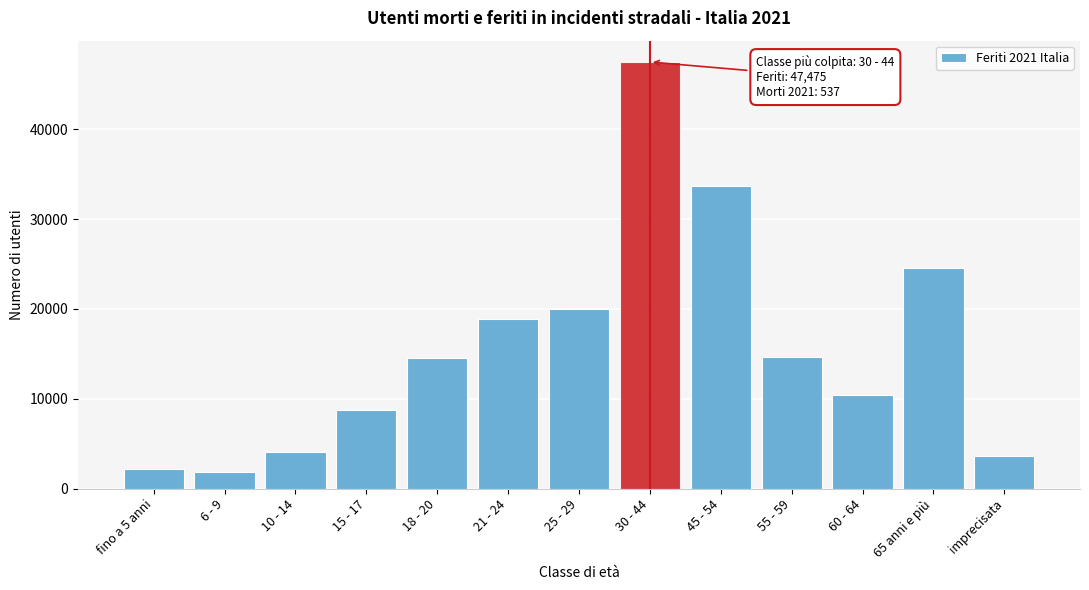

What is the change in value from fino a 5 anni to 21 - 24?

+16613